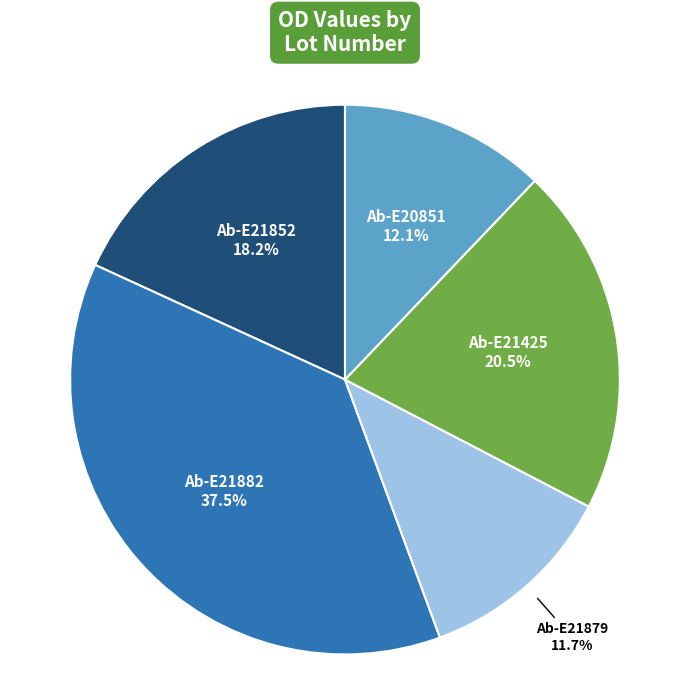

Which slice is the largest?

Ab-E21882